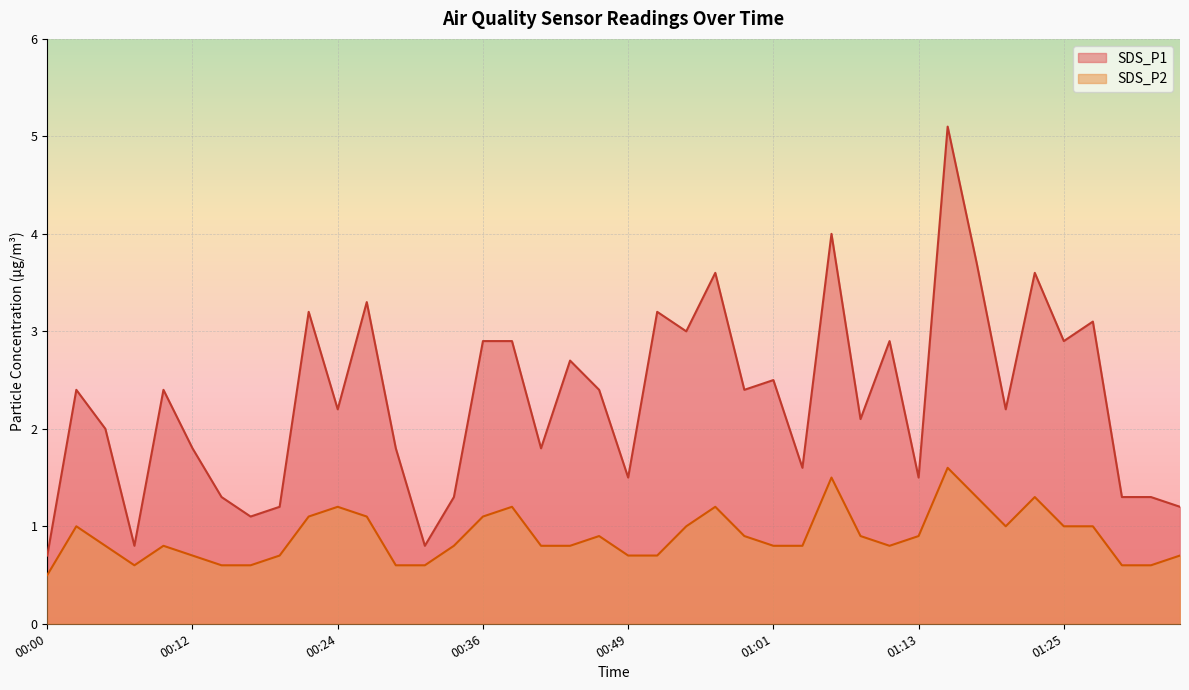

The SDS_P1 series shows 0.7 at 00:00. True or false?

True